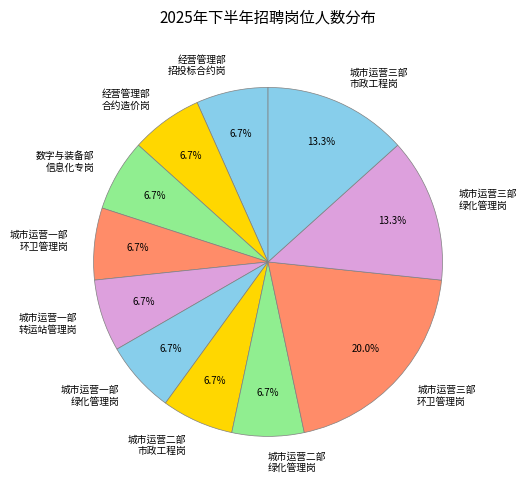

What is the total percentage of 城市运营一部 转运站管理岗 and 城市运营三部 市政工程岗?

20.0%